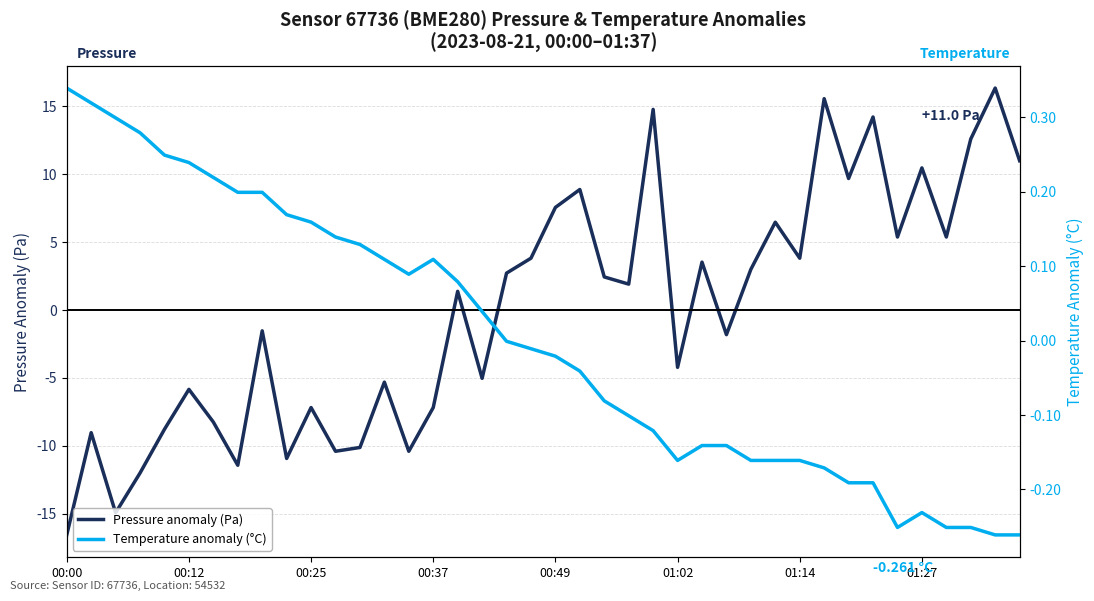

Which category has the lowest value in the Pressure anomaly (Pa) series?

00:00